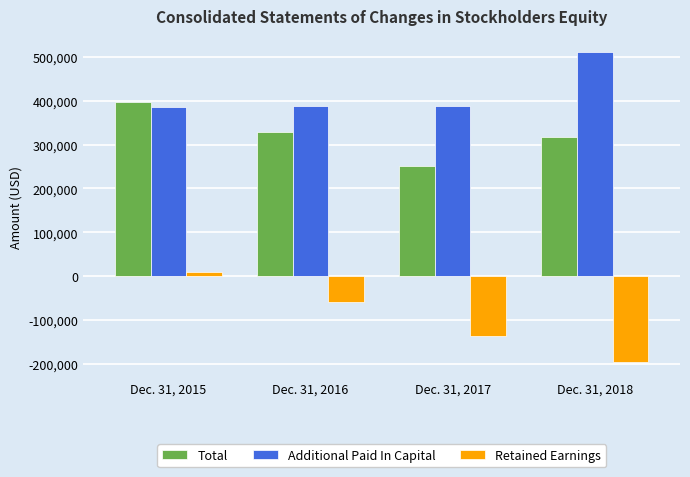

What is the value of the Retained Earnings bar at the 3rd from the left?

-135693